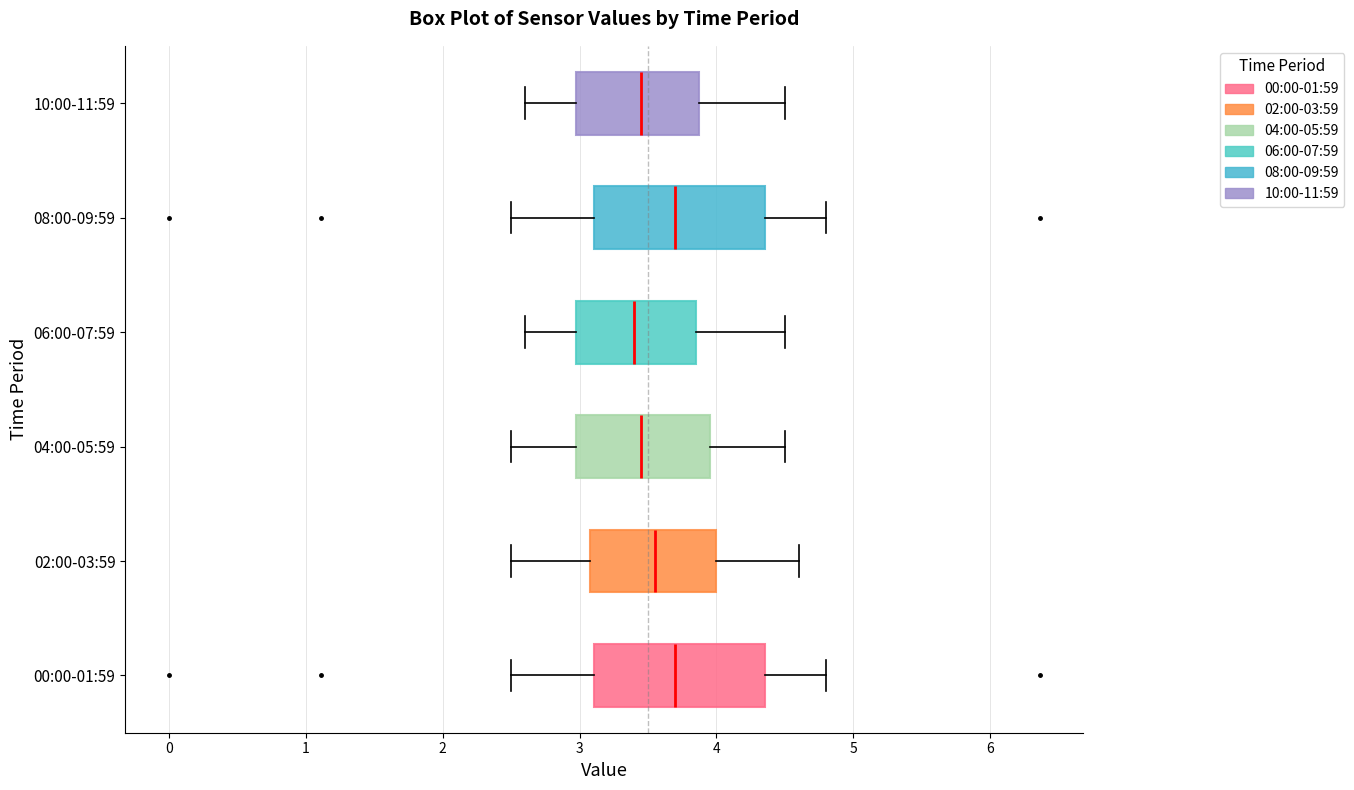

Where does the right whisker of the box for 02:00-03:59 end on the x-axis? The values are not printed on the chart, so give them approximately, as read against the axis.

4.6